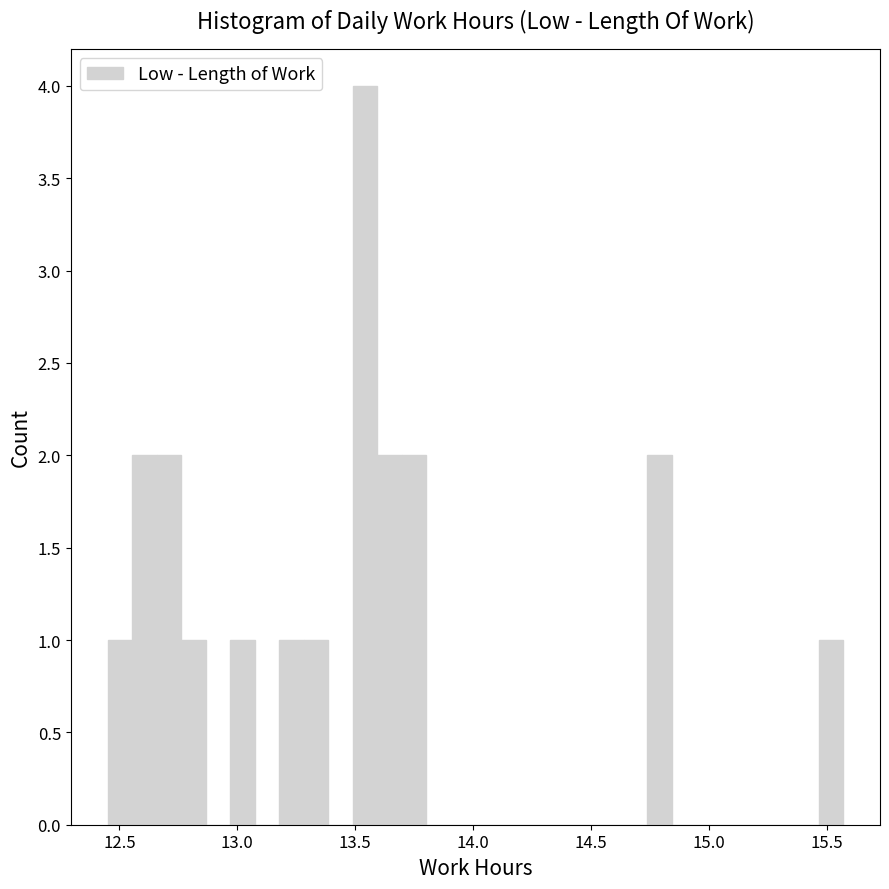

Around what value on the x-axis is the tallest bar? Give the approximate position of its centre, as read against the axis.

13.55